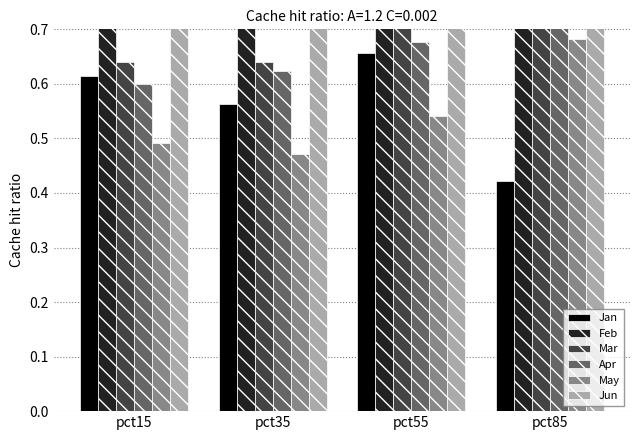

Where is Jan nearest to the value 0?

pct85